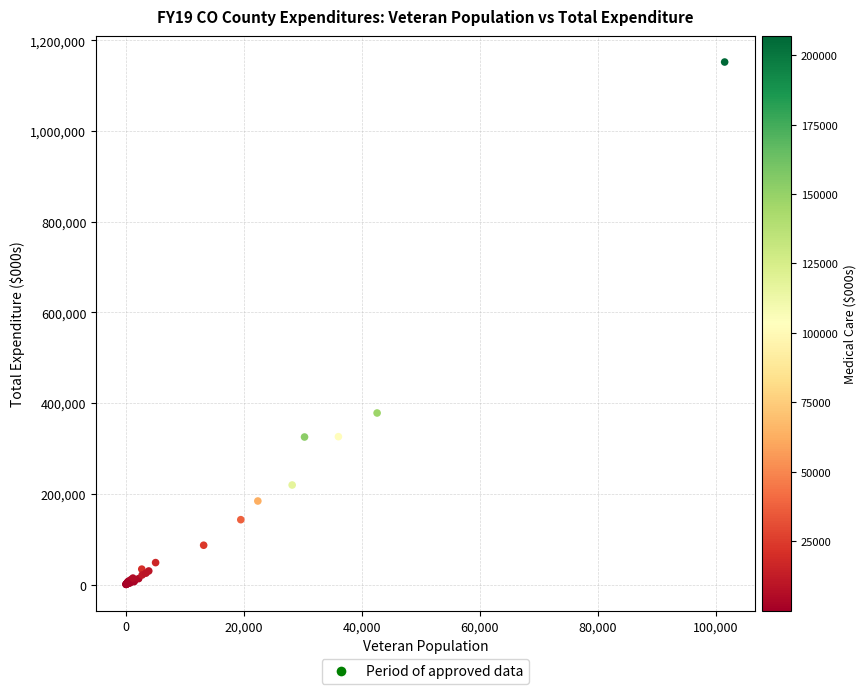

What Y value in the scatter plot is closest to 576113?

378194.6